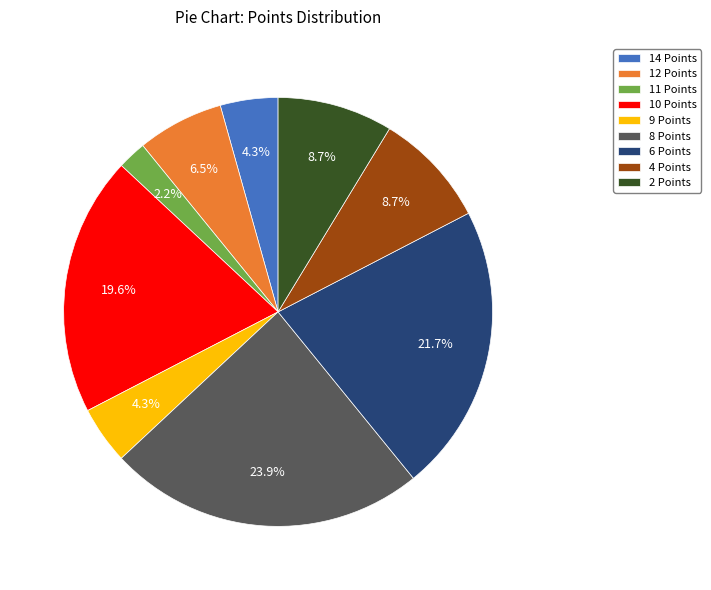

To the nearest percent, what portion does 11 Points represent?

2%